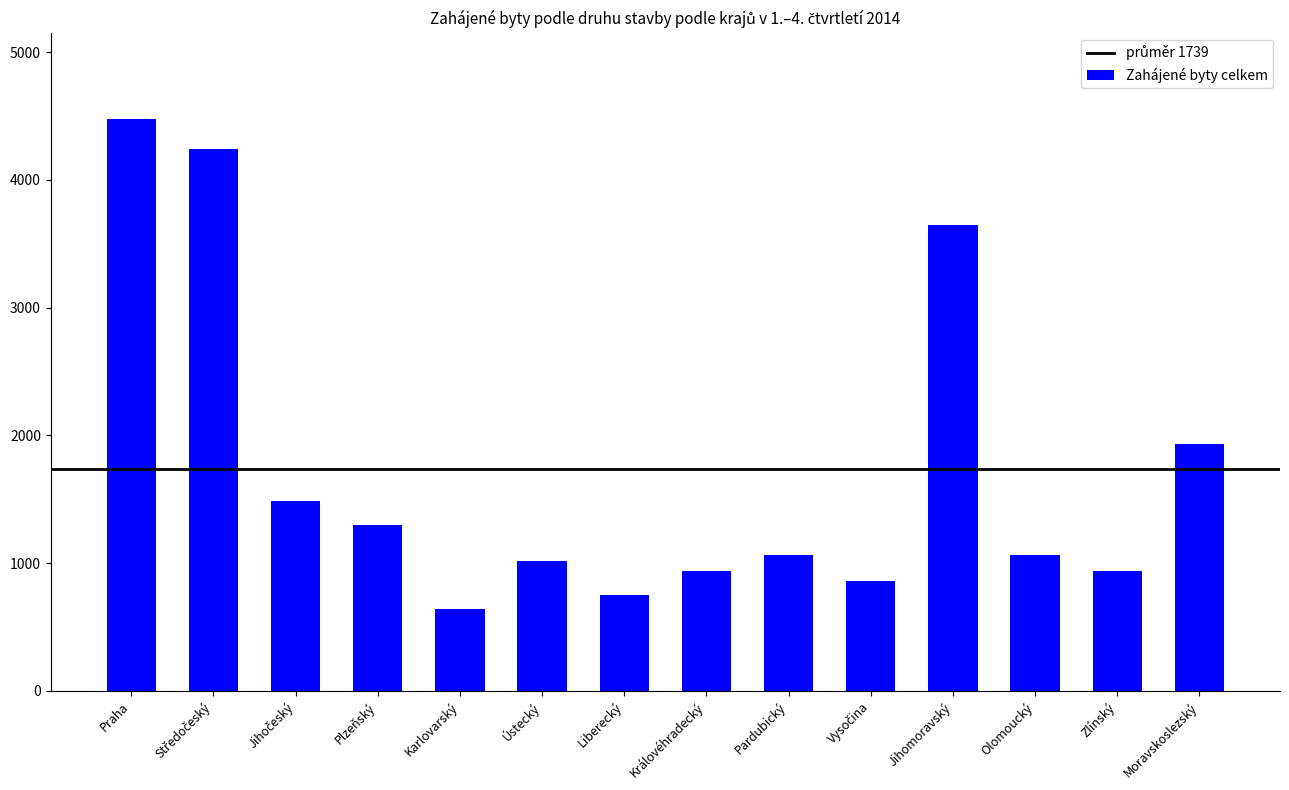

What is the smallest value displayed?

638